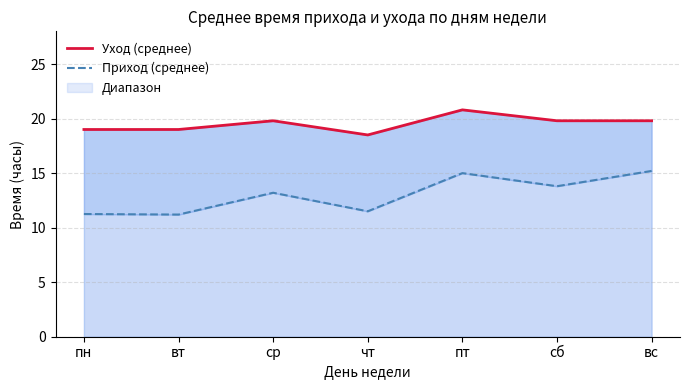

What is the spread (max minus min) of values at ср?

6.6